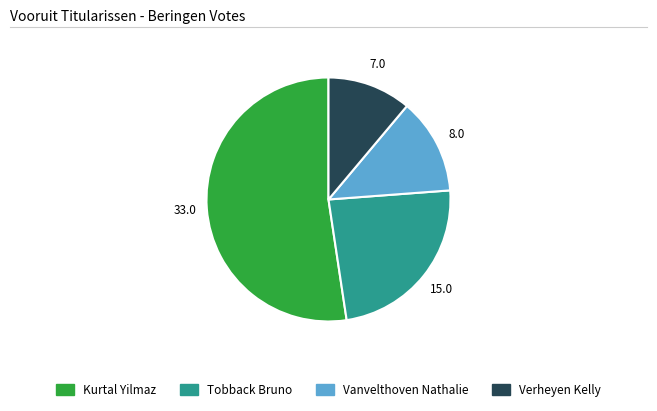

Does any single category account for the majority?

Yes